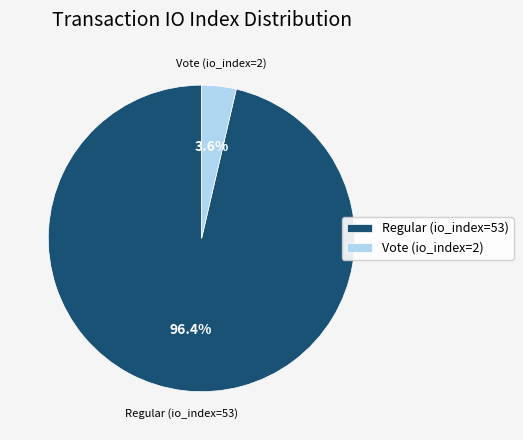

Is it true that Regular (io_index=53) is 88% of the pie?

False